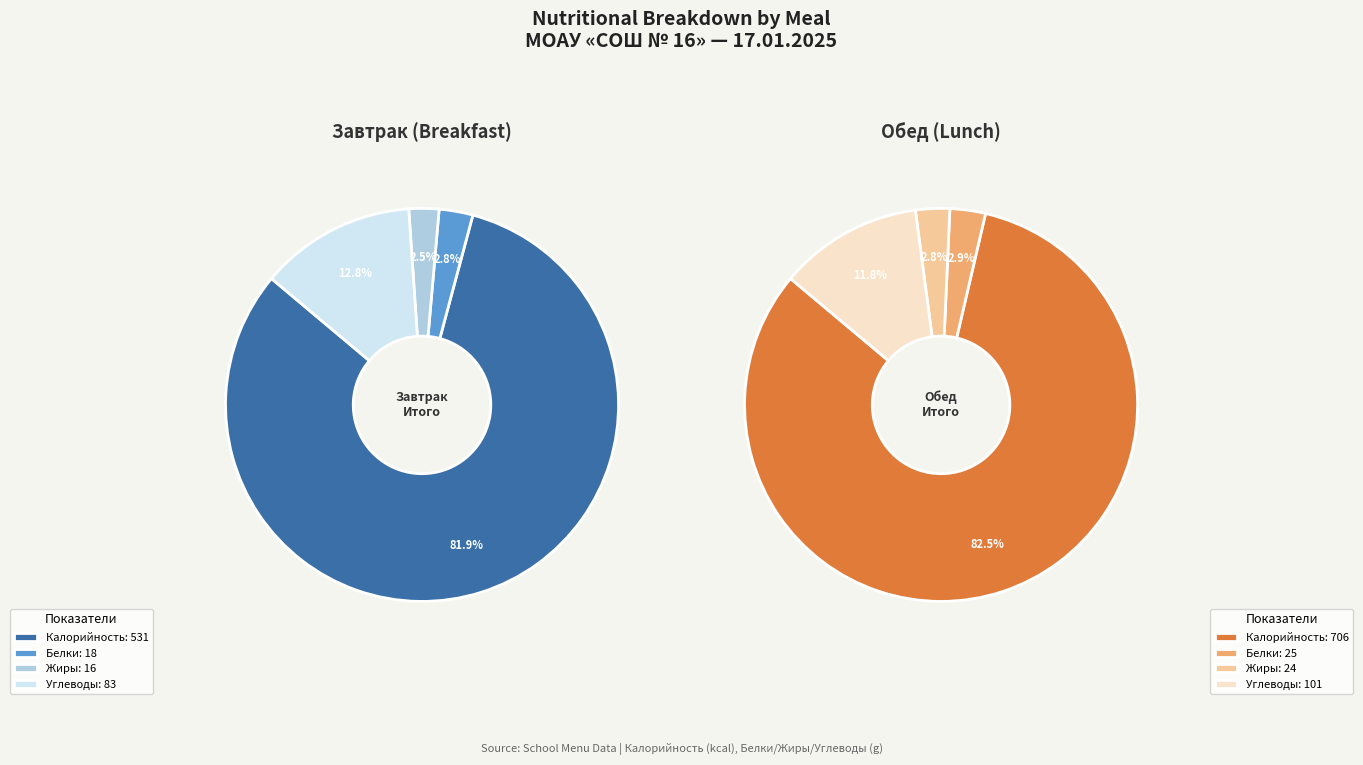

Combined, do 2 and 1 account for over 50%?

No